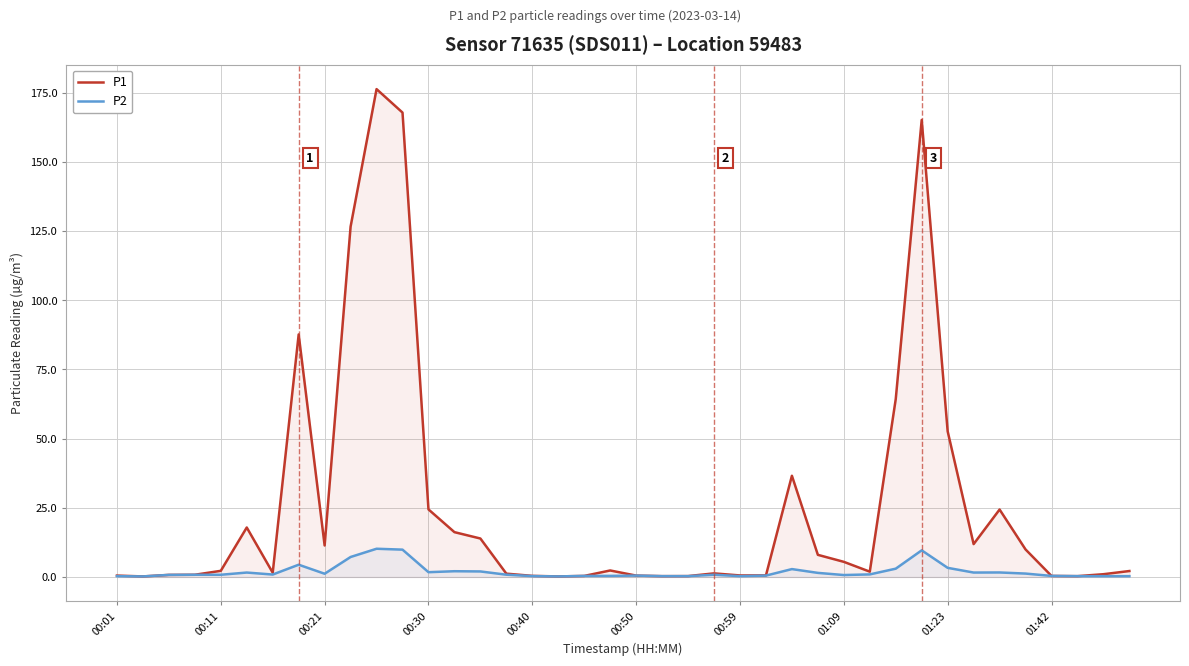

What is the difference between the second highest and second lowest values in the P2 series?

9.7